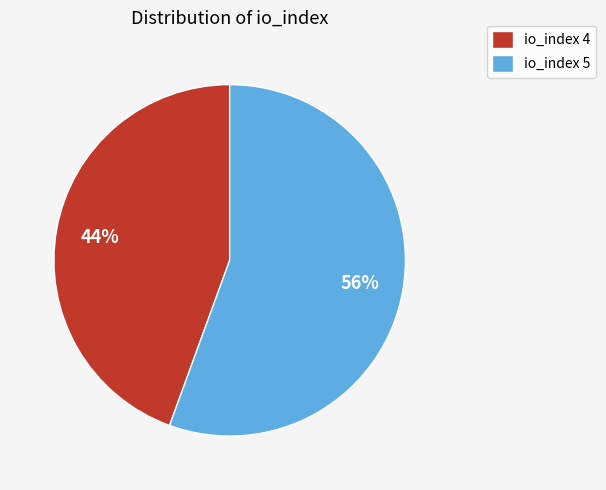

To the nearest percent, what is the combined percentage of io_index 4 and io_index 5?

100%